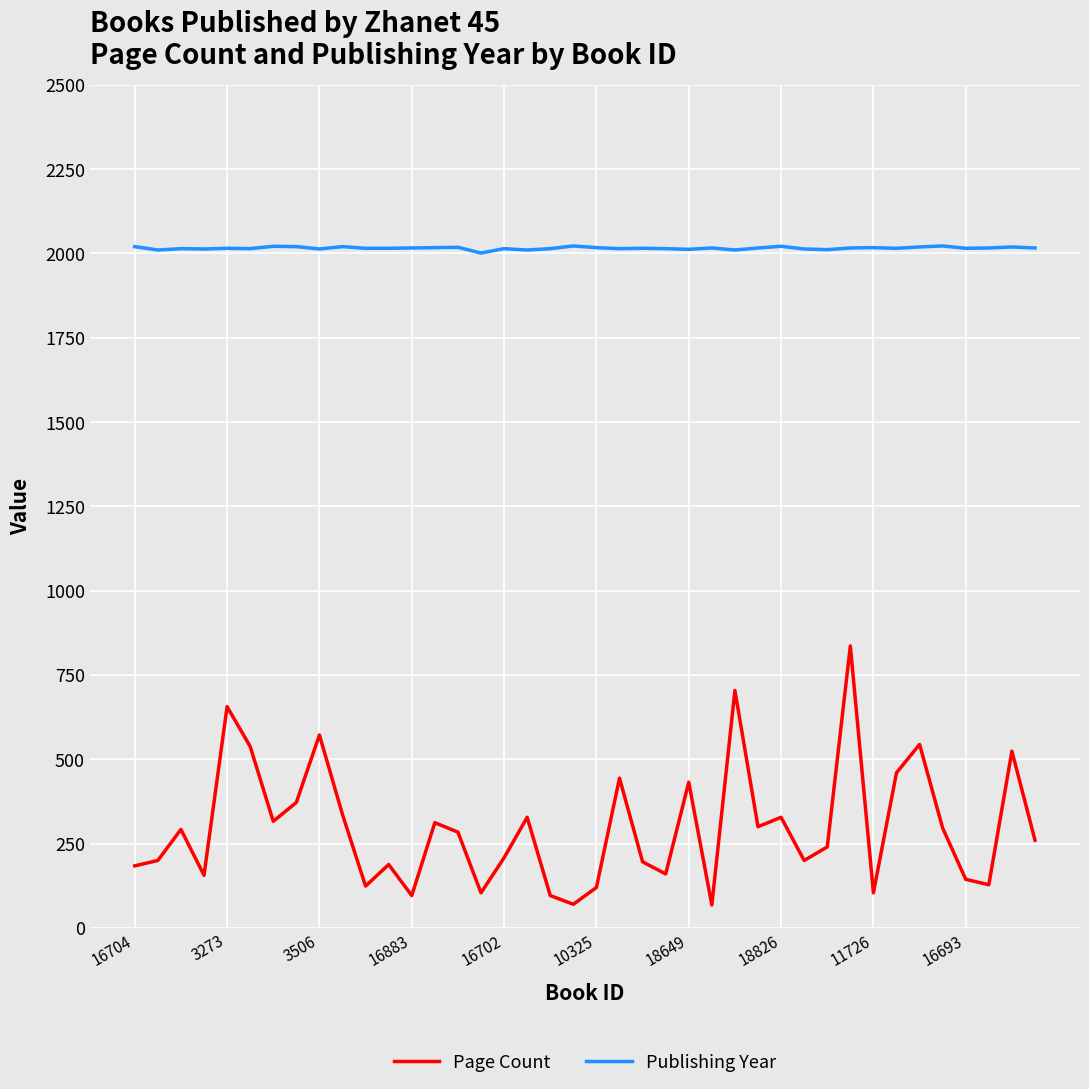

What is the maximum value shown in the chart?

2022